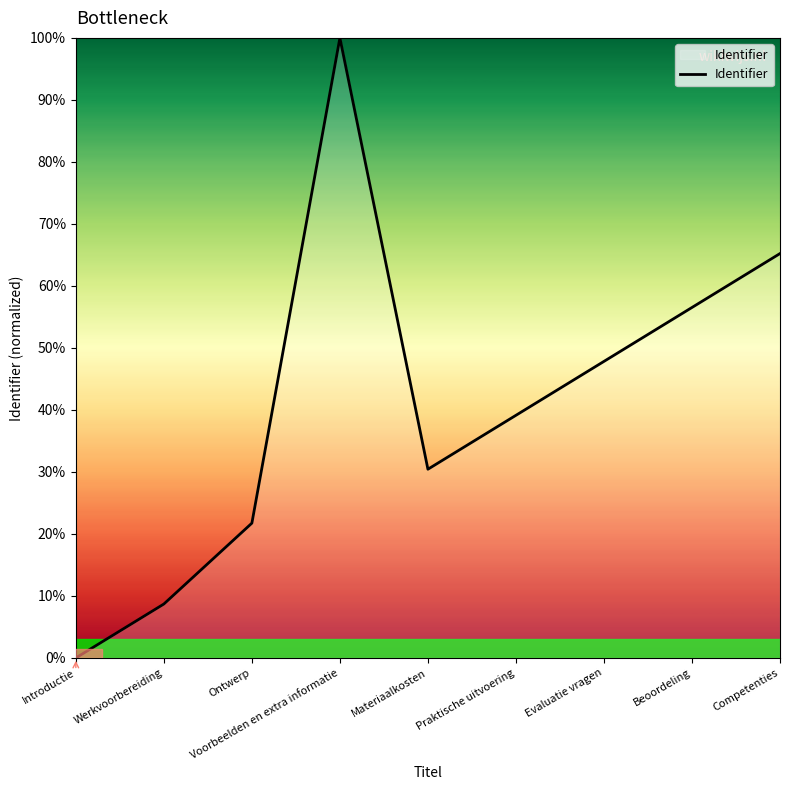

What is the change in value from Werkvoorbereiding to Evaluatie vragen?

+39.1